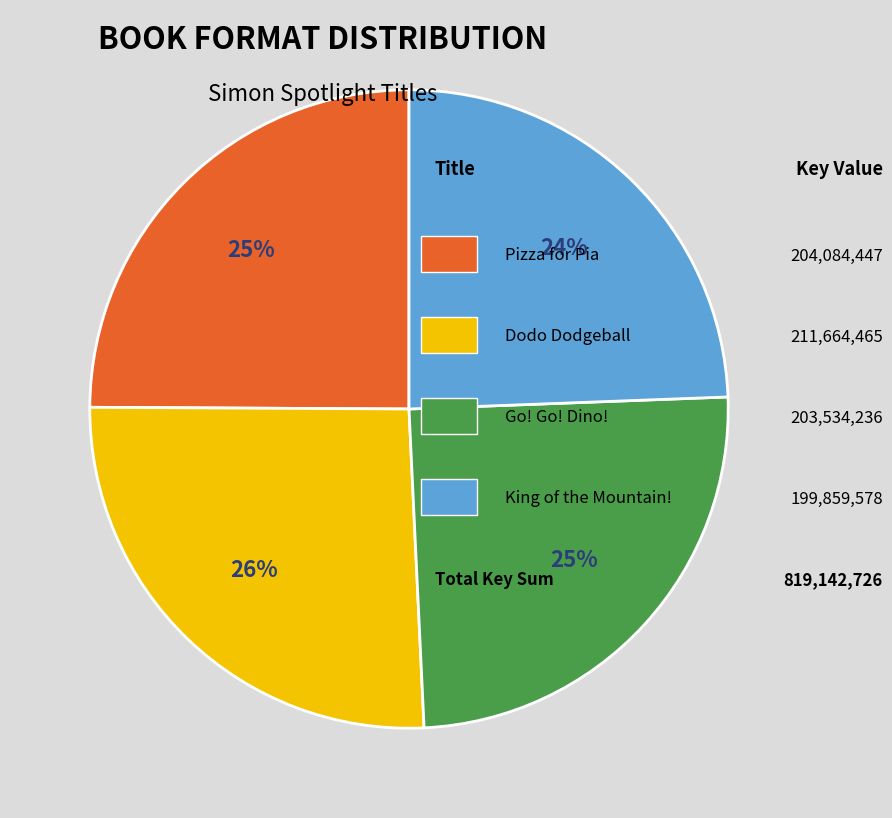

Is there any slice that represents more than half of the pie?

No